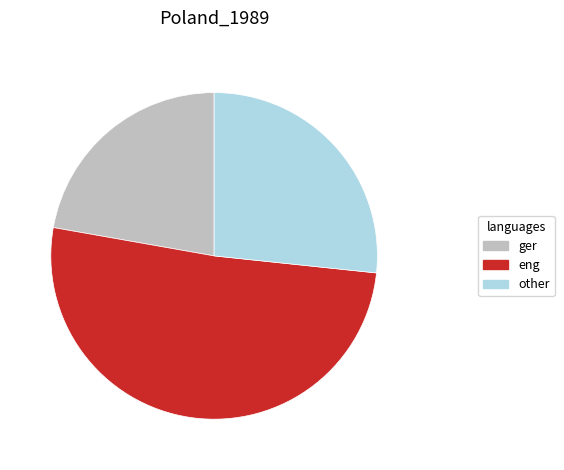

Is there a majority slice in this chart?

Yes